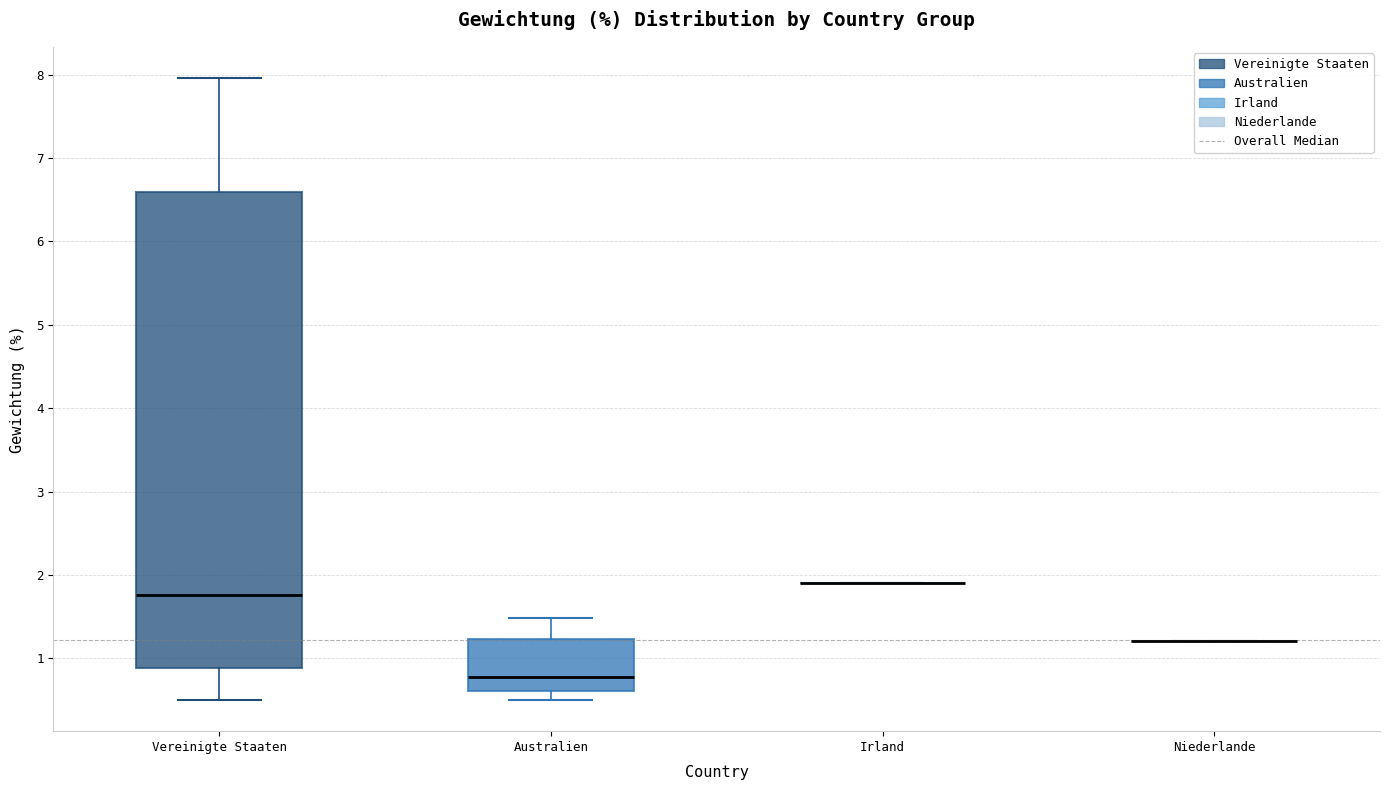

Reading left to right, read every box against the y-axis: the position of its median line, the range the box covers, and the ends of its whiskers. The values are not printed on the chart, so give them approximately, as read against the axis.

Vereinigte Staaten: median 1.8, box 0.9 to 6.6, whiskers 0.5 to 8.0
Australien: median 0.8, box 0.6 to 1.2, whiskers 0.5 to 1.5
Irland: box collapsed to a line at 1.9, whiskers 1.9 to 1.9
Niederlande: box collapsed to a line at 1.2, whiskers 1.2 to 1.2